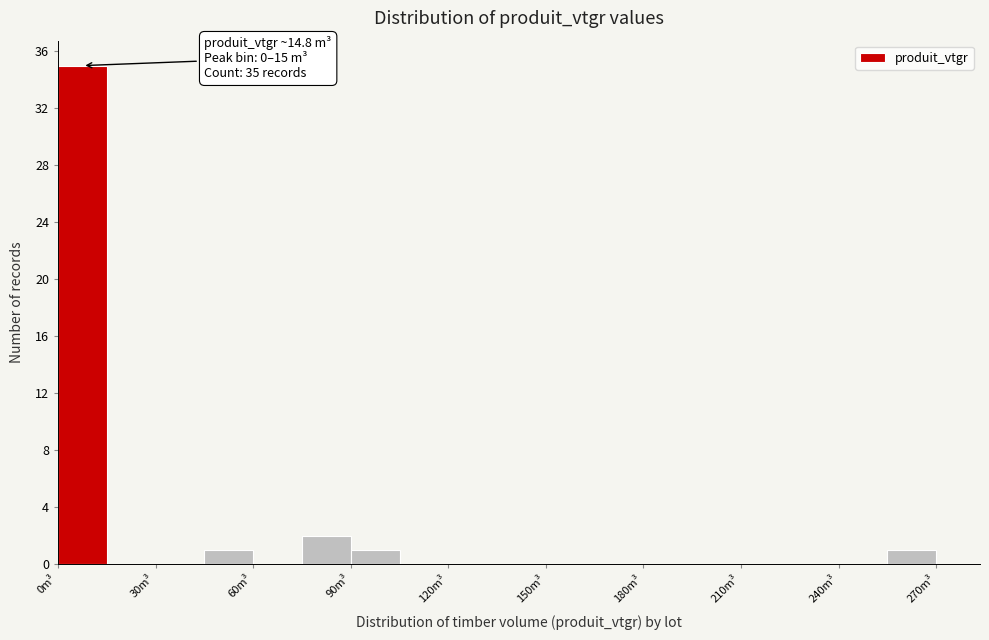

Read against the x-axis, roughly where is the centre of the tallest bar?

10